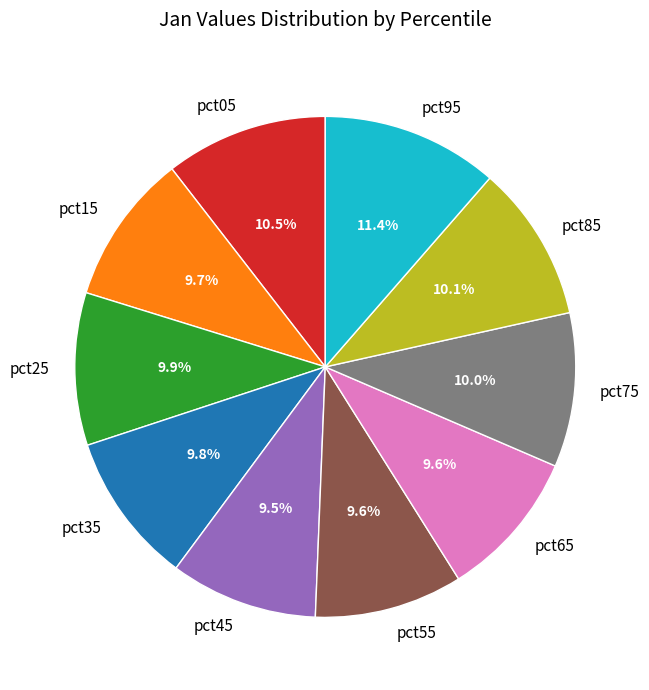

Which category has the biggest portion of the pie?

pct95